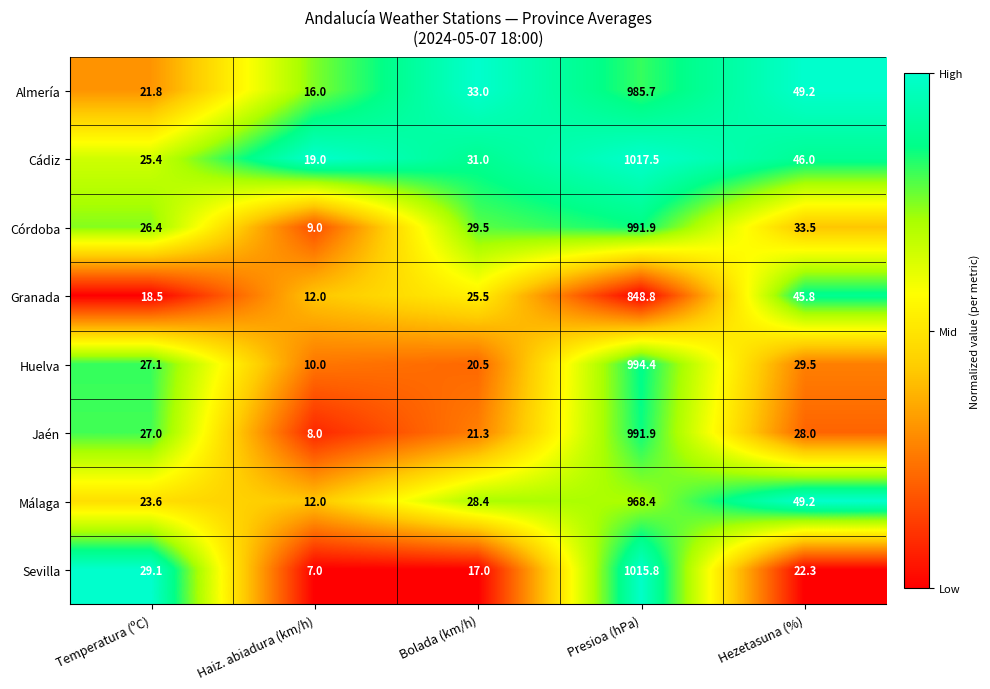

Between Temperatura (ºC) and Bolada (km/h), which series saw the biggest shift?

Sevilla